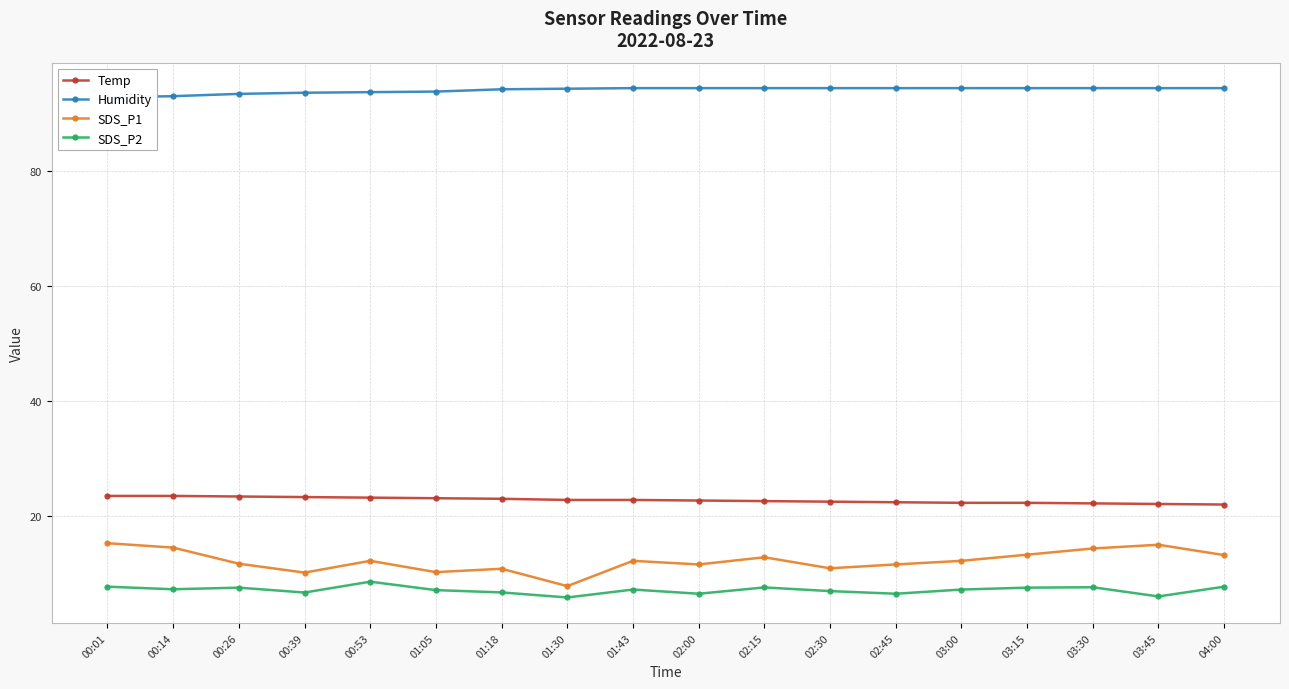

What is the sum of all Humidity values?

1694.6